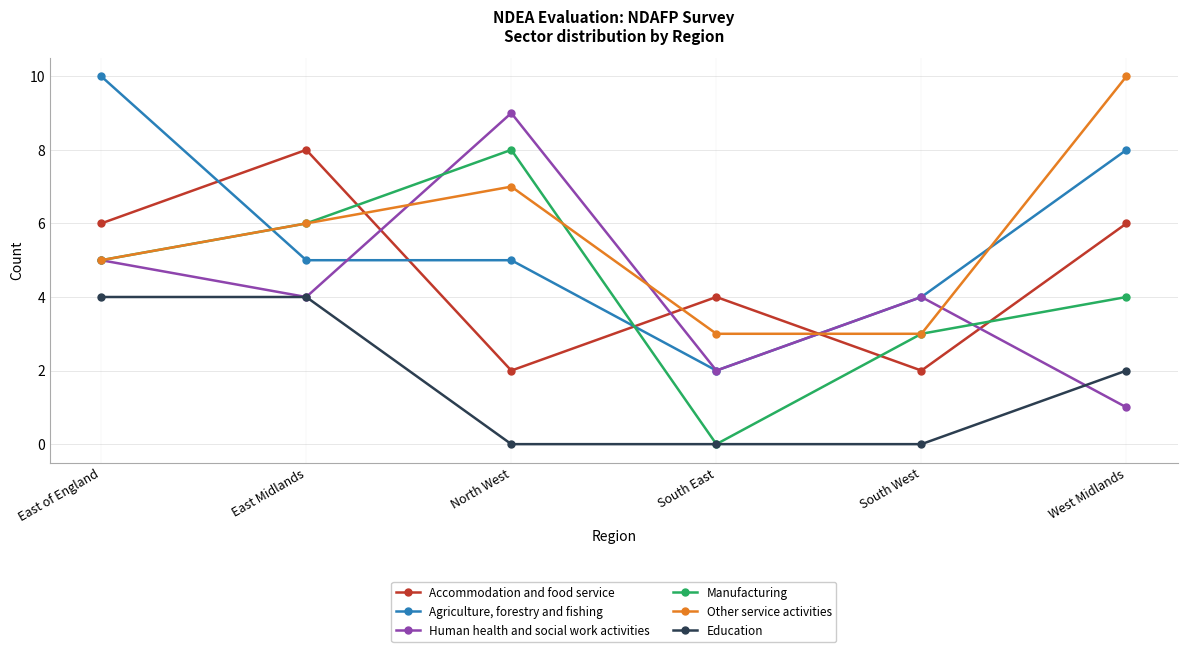

What is the difference between the second highest and minimum values in the Human health and social work activities series?

4